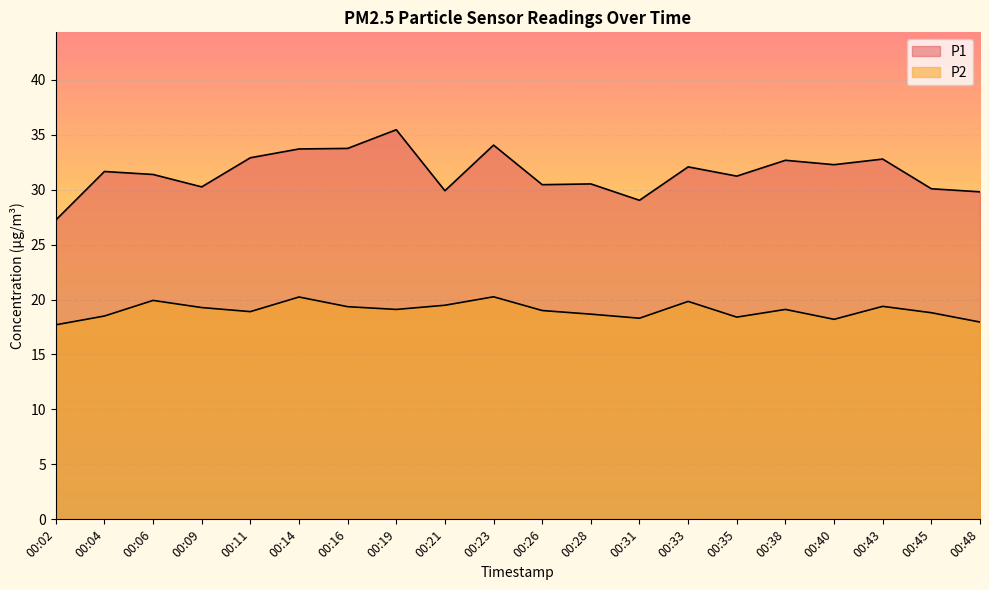

Is the value of P2 at 00:19 greater than the value of P1 at 00:06?

No